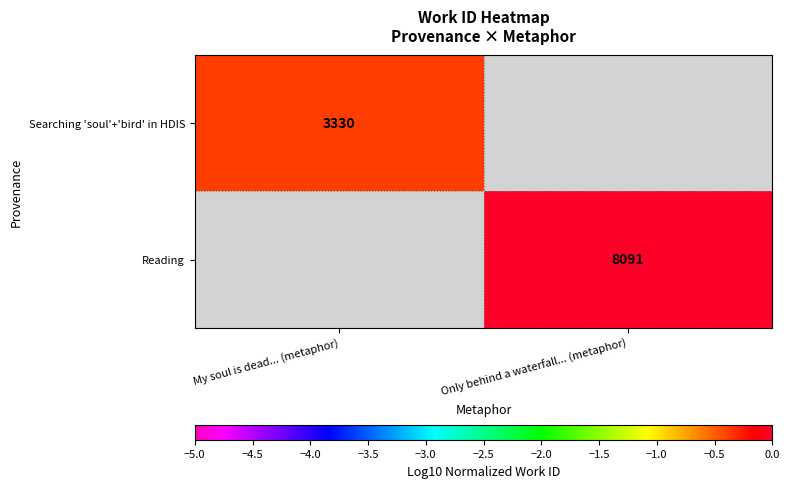

Rank the series at Only behind a waterfall... (metaphor) from highest to lowest value.

Searching 'soul'+'bird' in HDIS, Reading